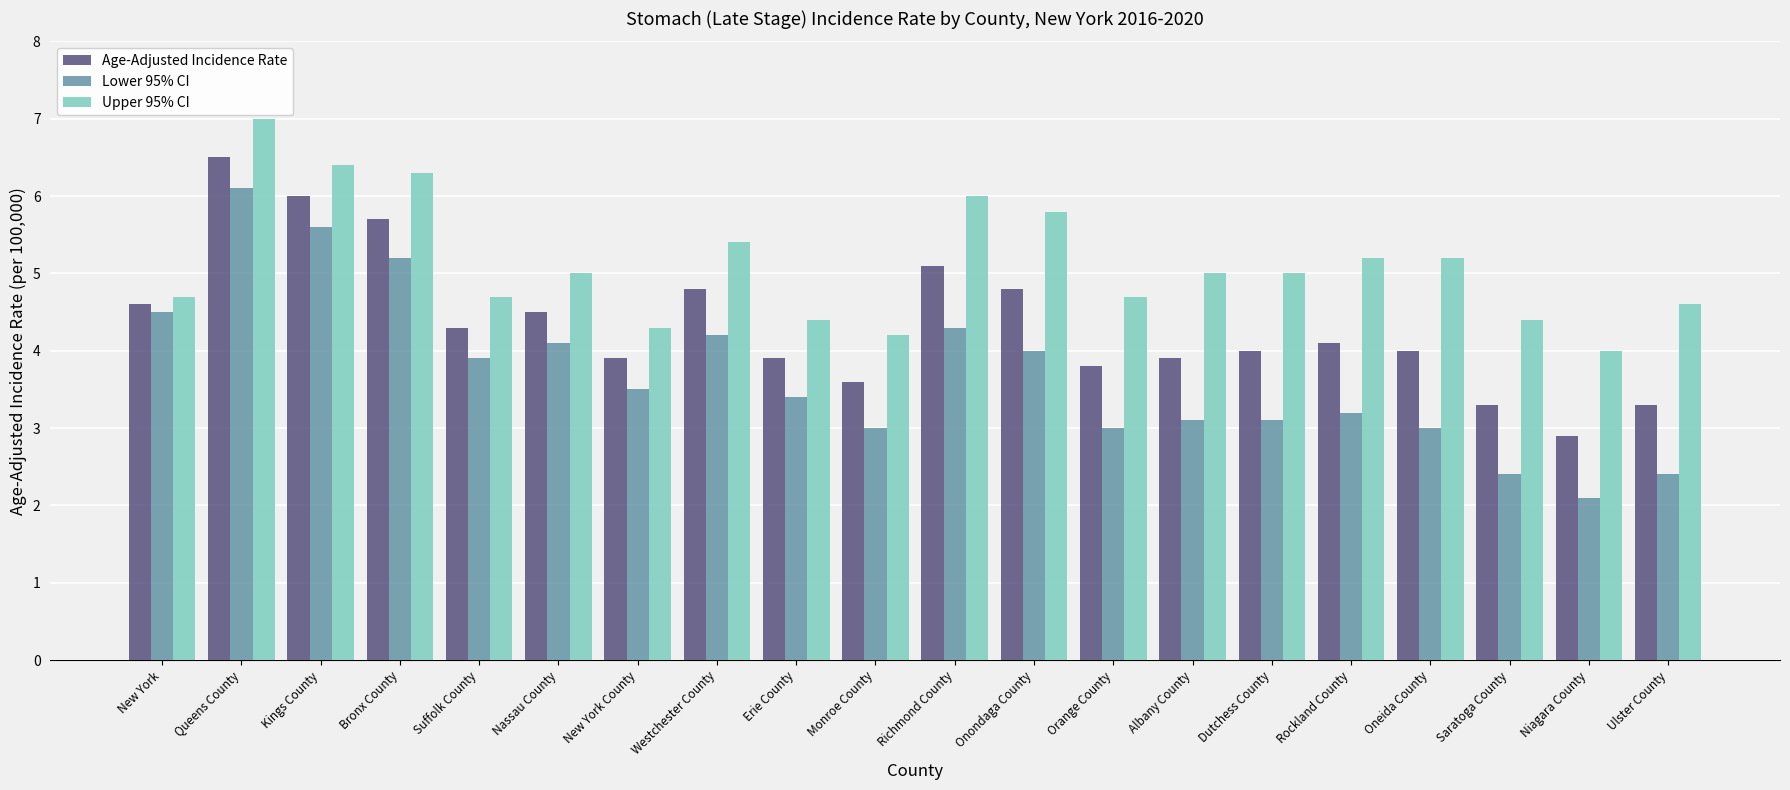

Read the Lower 95% CI value at Bronx County.

5.2